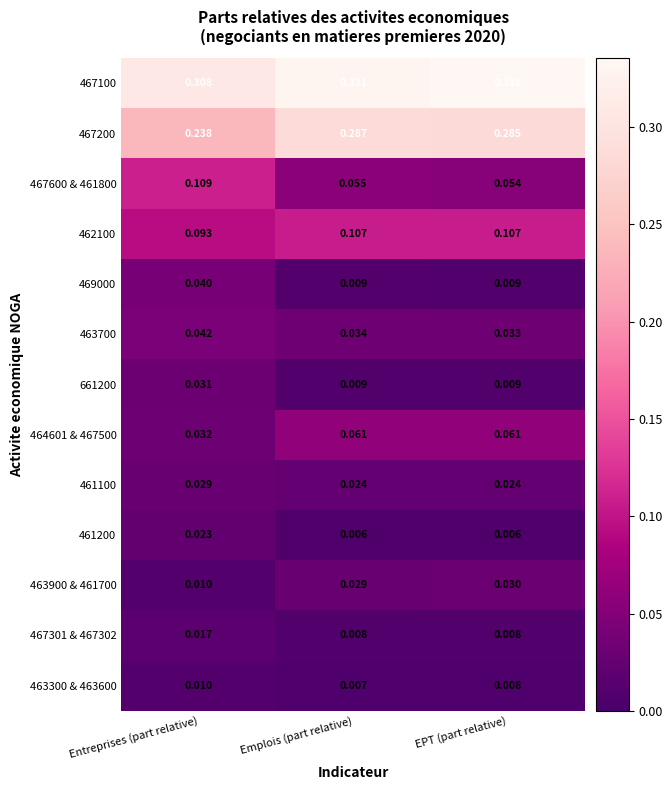

Is the value of 463700 at EPT (part relative) greater than the value of 461100 at EPT (part relative)?

Yes